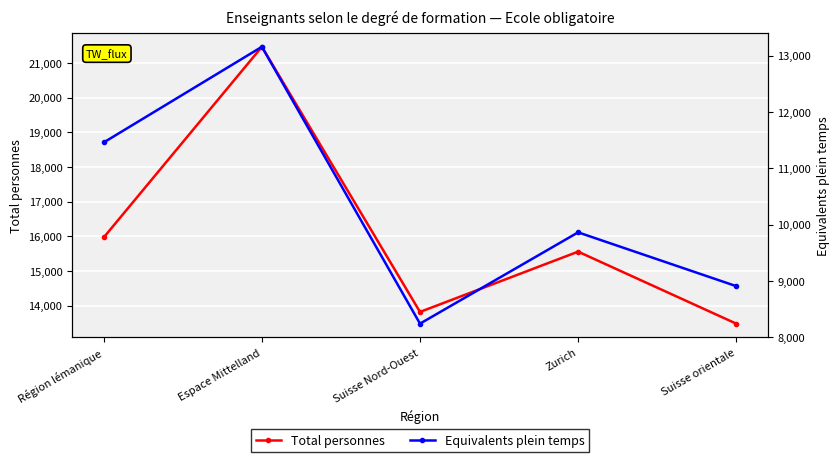

List the series in order of their peak value, highest first.

Total personnes, Equivalents plein temps